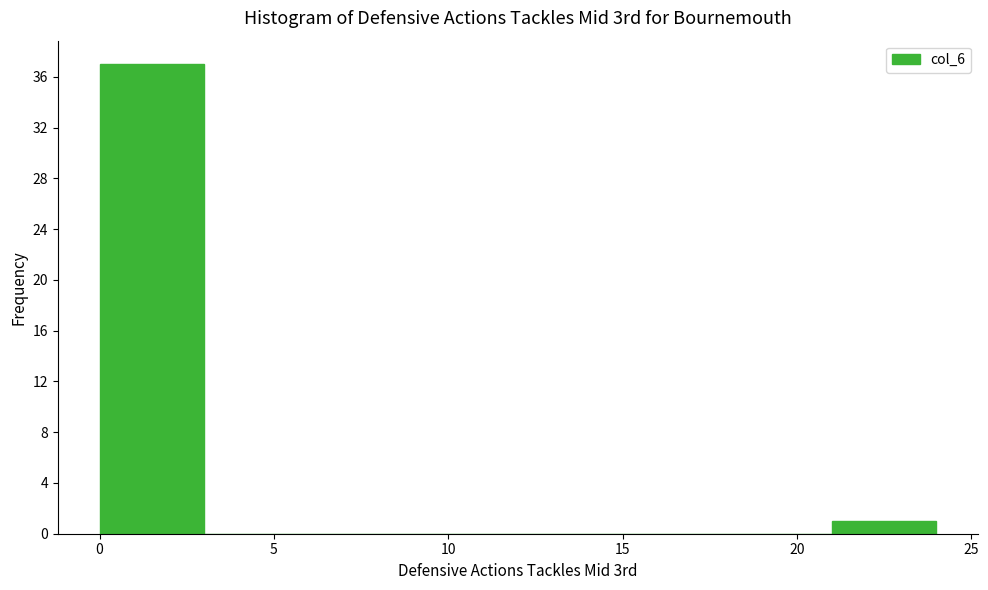

How tall is the bar that spans 0 to 3 on the x-axis? The values are not printed on the chart, so give them approximately, as read against the axis.

37